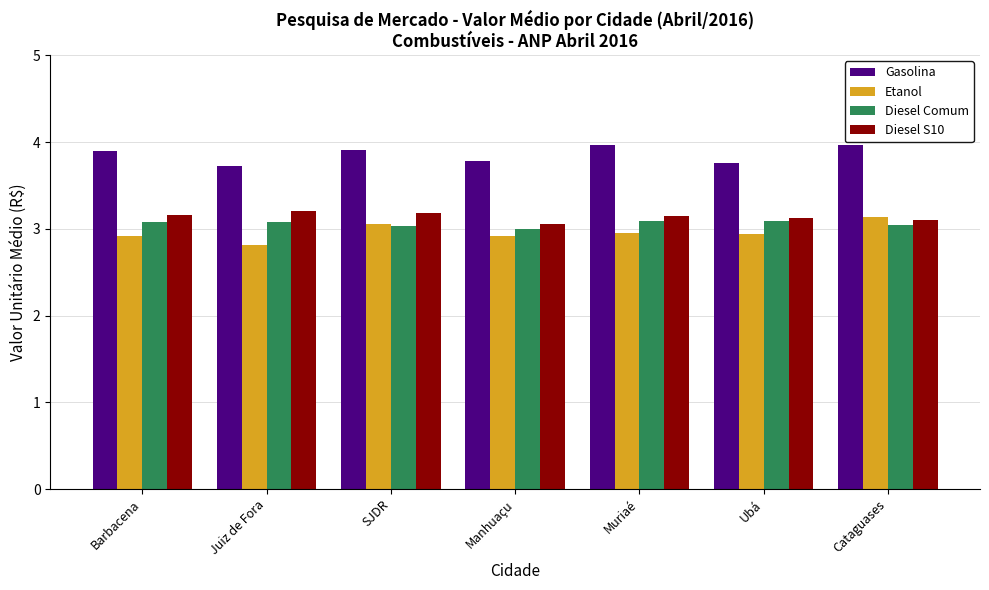

Is the value of Diesel Comum at Juiz de Fora greater than the value of Gasolina at Cataguases?

No